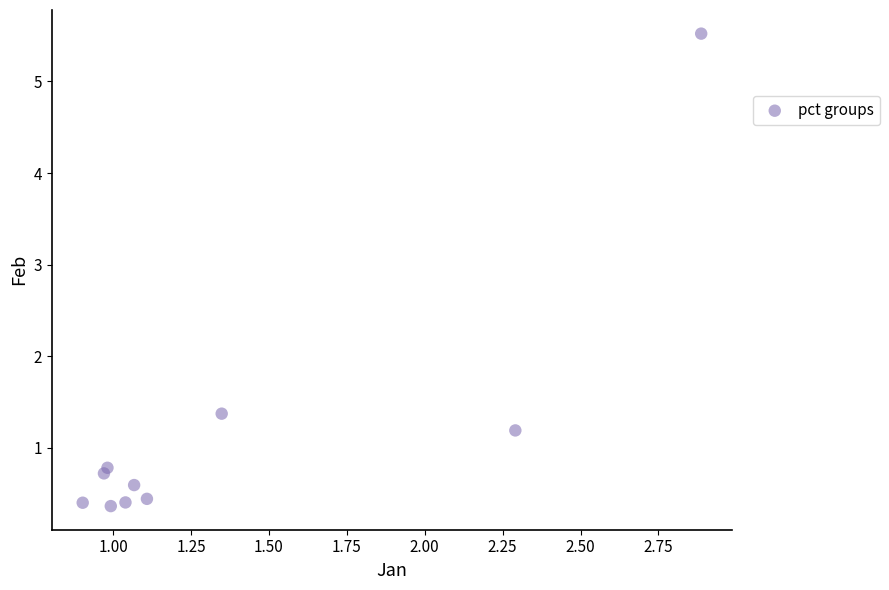

What is the average X value?

1.4